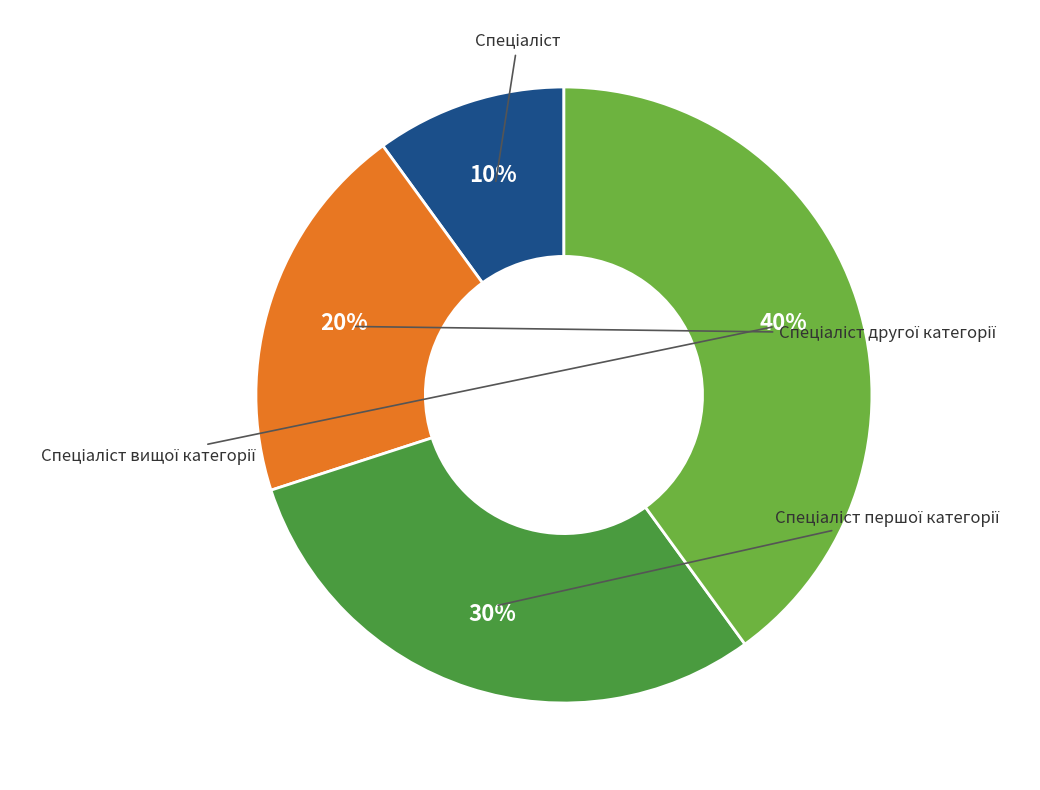

To the nearest percent, what percentage of the pie is Спеціаліст?

10%